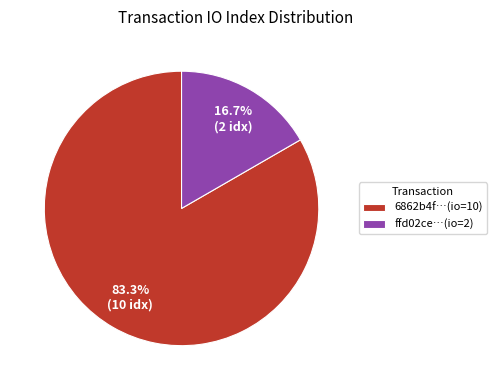

How many slices are in this pie chart?

2